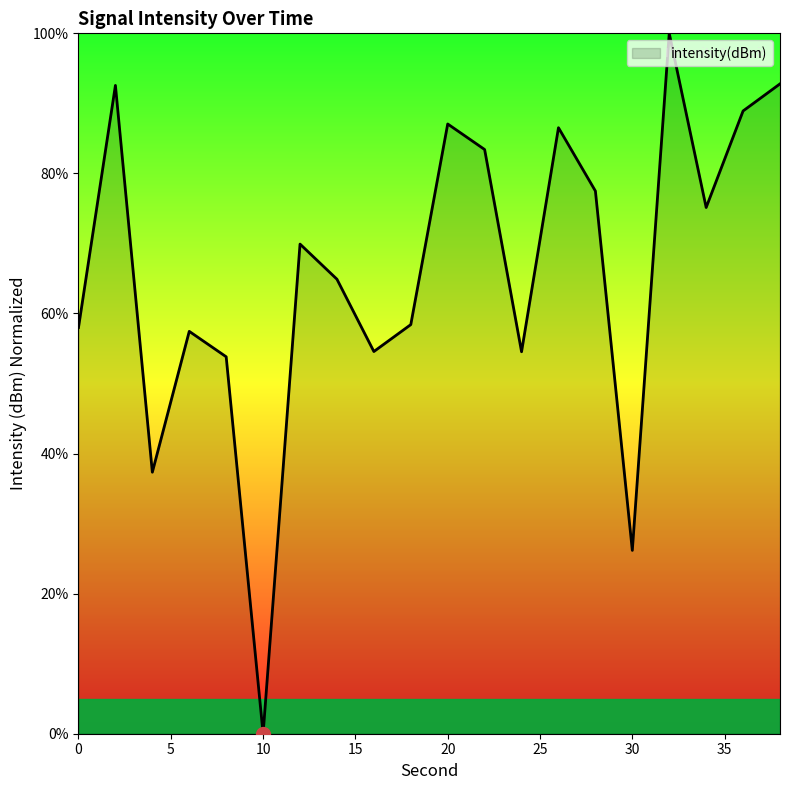

How many distinct data groups are displayed?

1